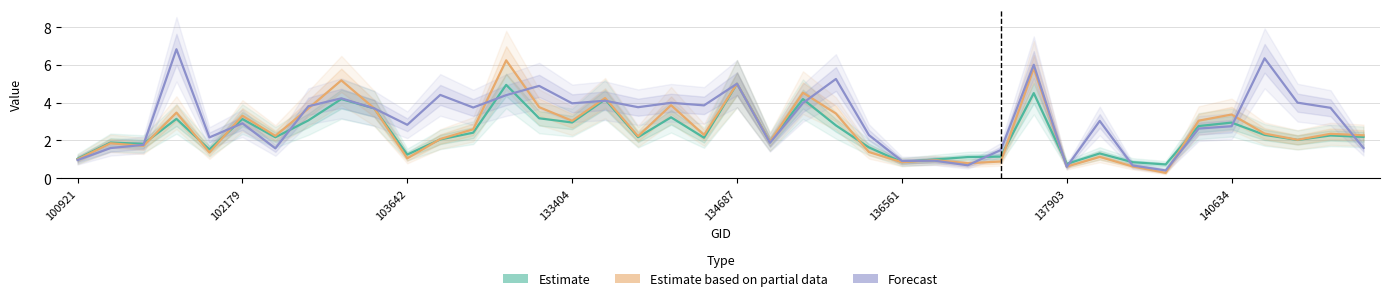

Reading left to right, list all the values displayed in this chart.

Estimate: 1.0	1.9	1.8	3.1	1.5	3.1	2.2	3.1	4.2	3.7	1.3	2.1	2.4	4.9	3.2	3.0	4.2	2.2	3.2	2.1	5.0	1.9	4.2	2.8	1.6	0.9	1.0	1.1	1.1	4.5	0.8	1.3	0.9	0.7	2.8	2.9	2.3	2.0	2.3	2.2
Estimate based on partial data: 1.0	1.9	1.7	3.5	1.4	3.3	2.2	3.7	5.2	3.7	1.1	2.1	2.6	6.2	3.8	3.0	4.2	2.2	3.9	2.3	5.0	1.9	4.5	3.4	1.4	0.9	1.0	0.8	0.9	5.8	0.6	1.1	0.6	0.3	3.0	3.4	2.4	2.0	2.4	2.3
Forecast: 1.0	1.6	1.8	6.8	2.2	2.9	1.6	3.8	4.2	3.7	2.8	4.4	3.7	4.4	4.9	4.0	4.1	3.8	4.0	3.9	5.0	1.9	4.0	5.3	2.3	0.9	0.9	0.7	1.5	6.0	0.6	3.0	0.7	0.4	2.6	2.8	6.4	4.0	3.7	1.6